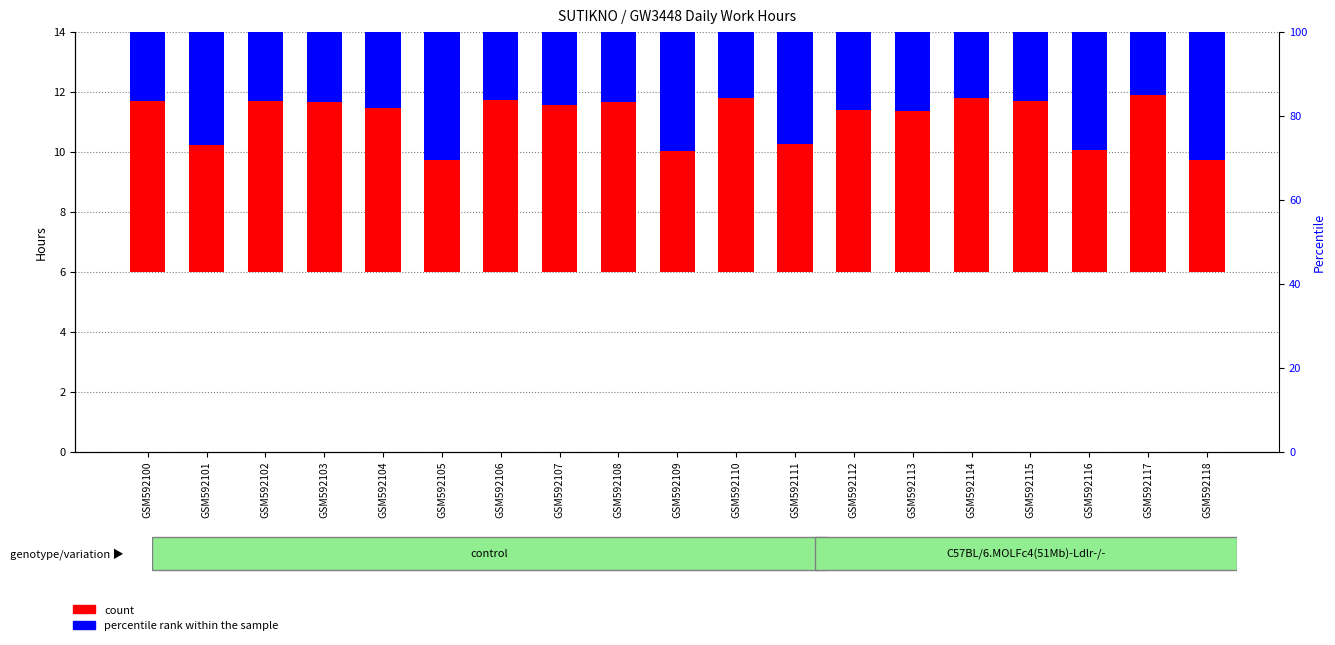

List the series in order of their peak value, highest first.

percentile rank within the sample, count